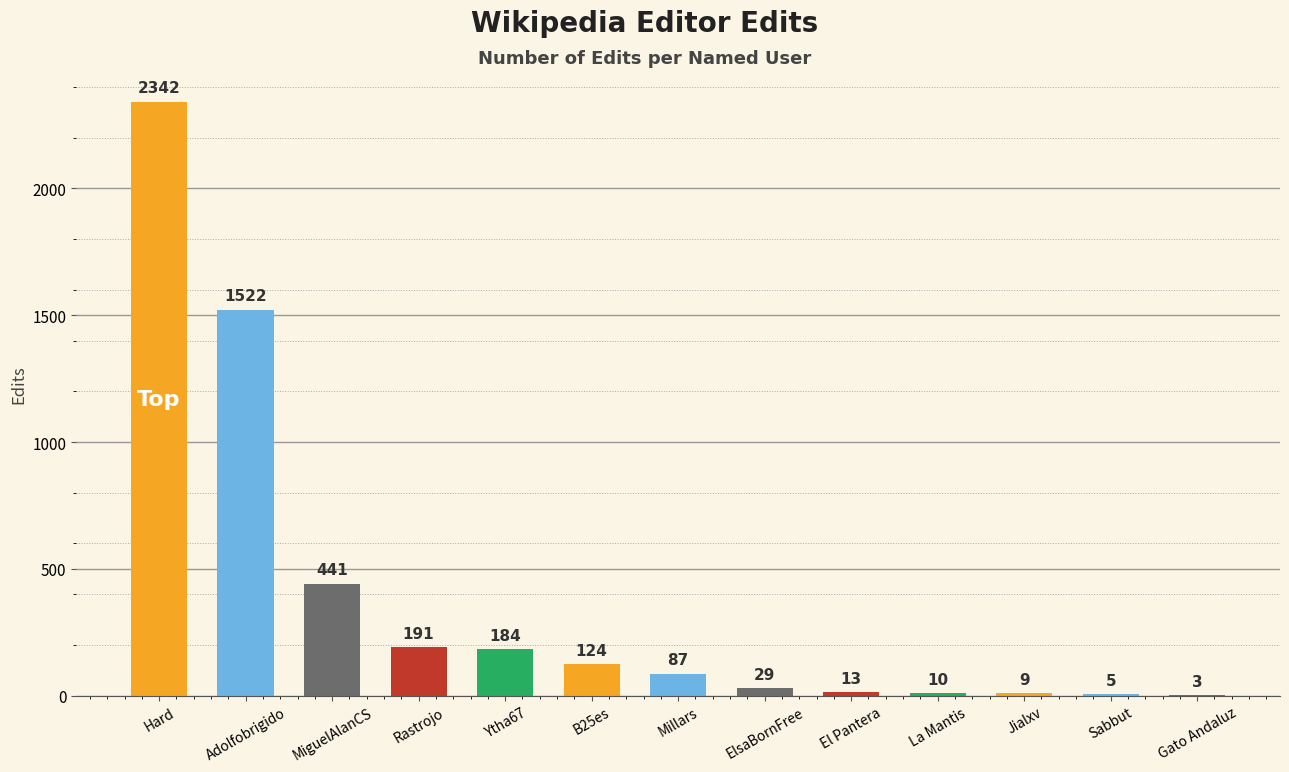

Count the number of data series in this chart.

1